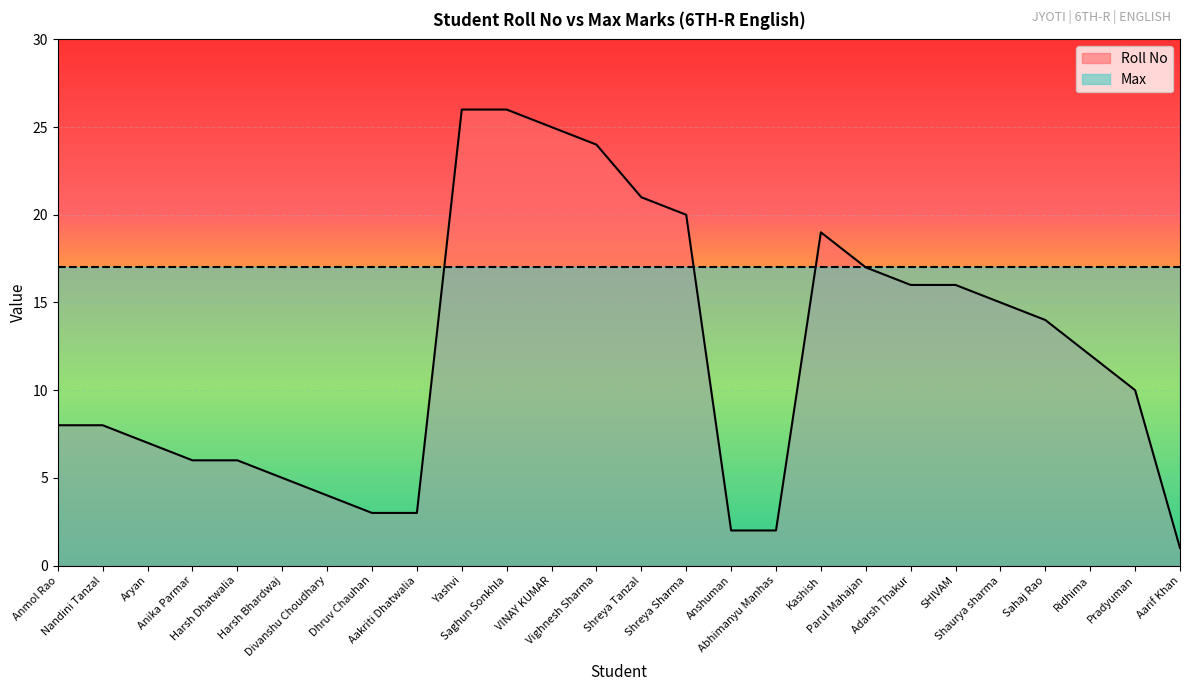

What is the greatest value displayed?

26